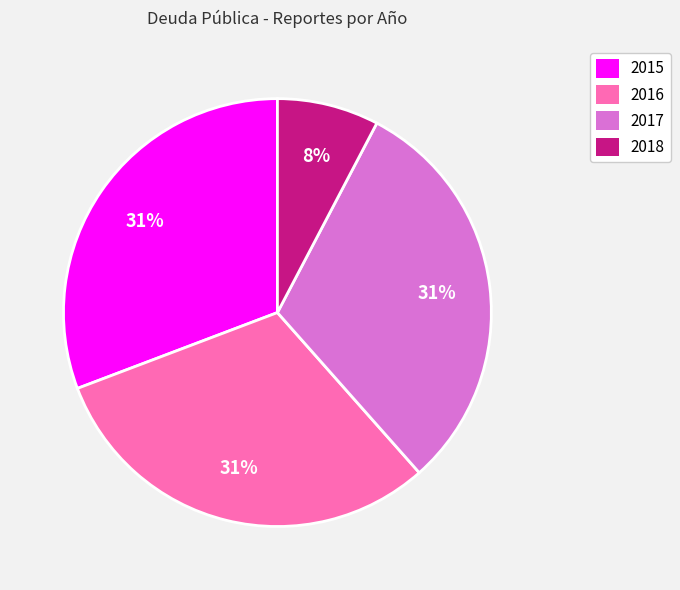

To the nearest percent, what is the difference between the largest and smallest slice percentages?

23%